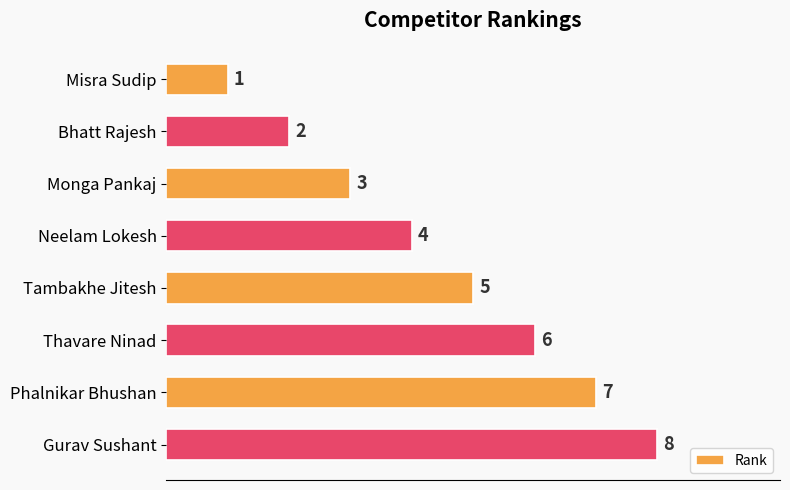

Count the number of data series in this chart.

1